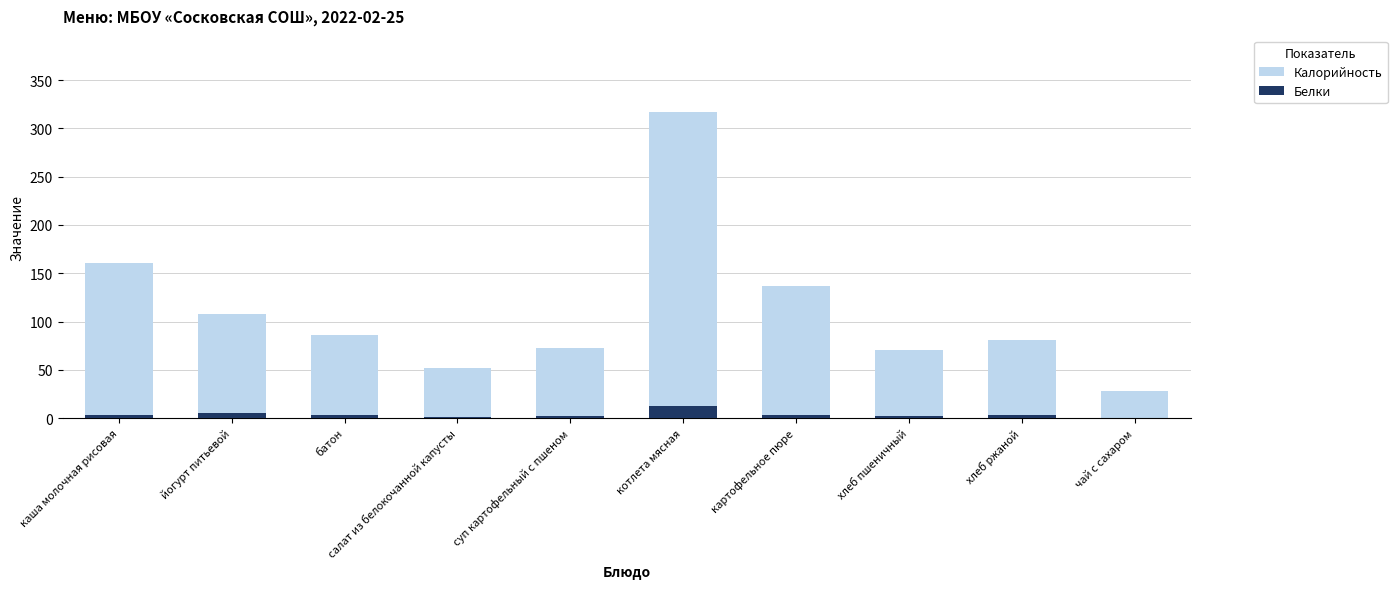

What is the value of the Калорийность bar at the 8th from the left?

70